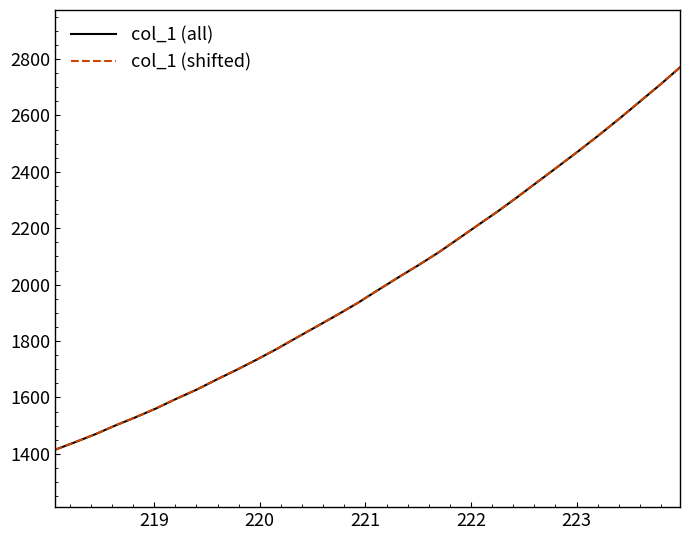

At how many categories does at least one series exceed 2236?

10